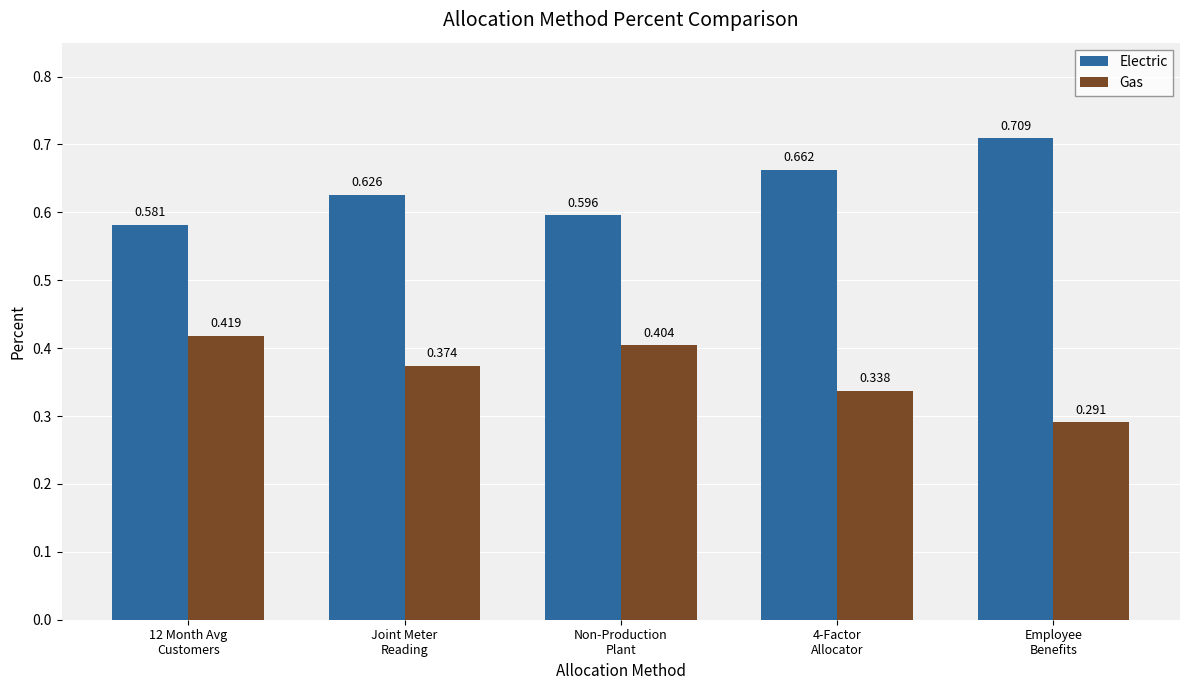

List the labels in order of Gas value, largest first.

12 Month Avg
Customers, Non-Production
Plant, Joint Meter
Reading, 4-Factor
Allocator, Employee
Benefits